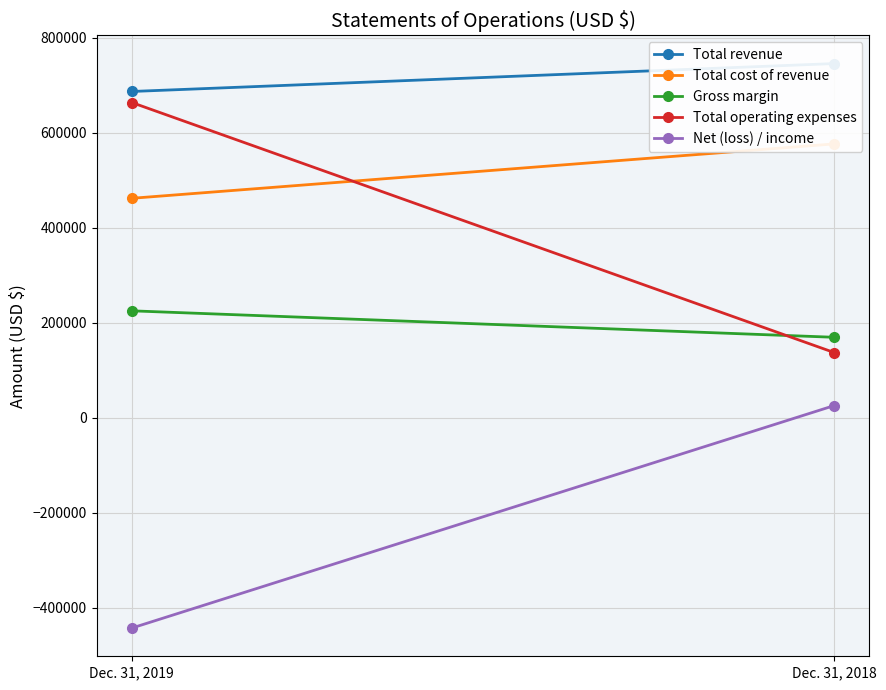

Is it true that Gross margin equals 115647 at Dec. 31, 2018?

False